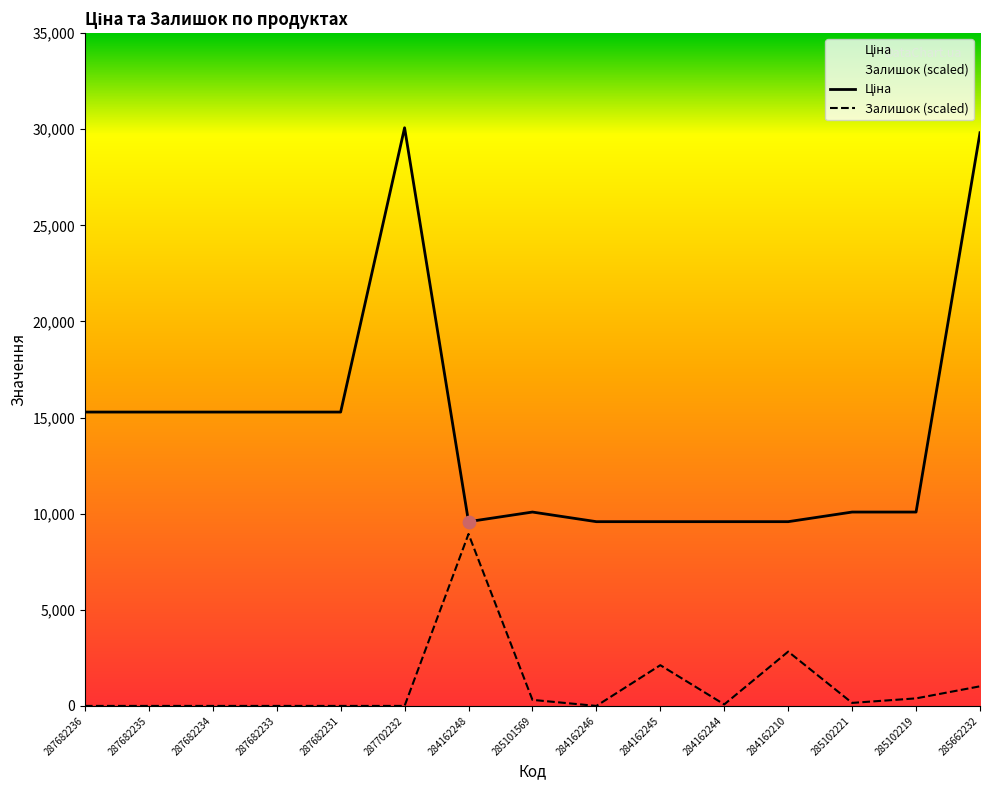

At which category is the sum across all series the highest?

285662232